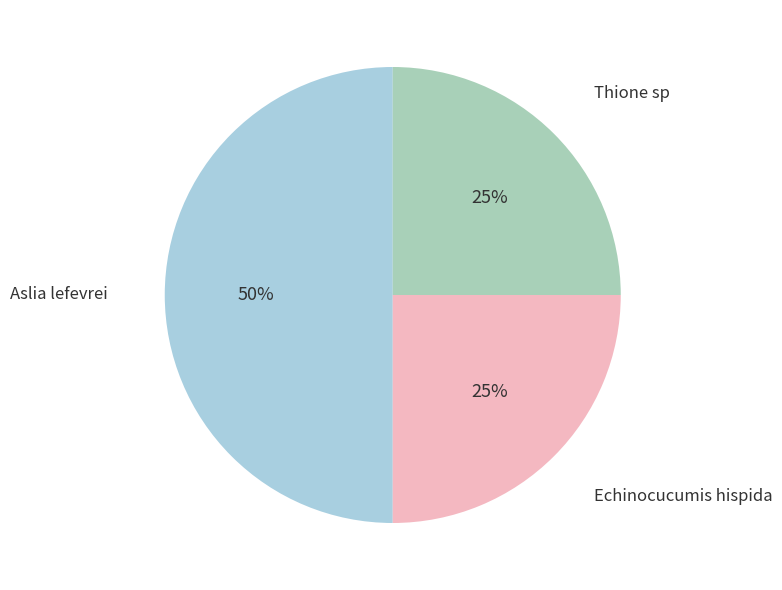

The Thione sp slice represents 10% of the pie. True or false?

False